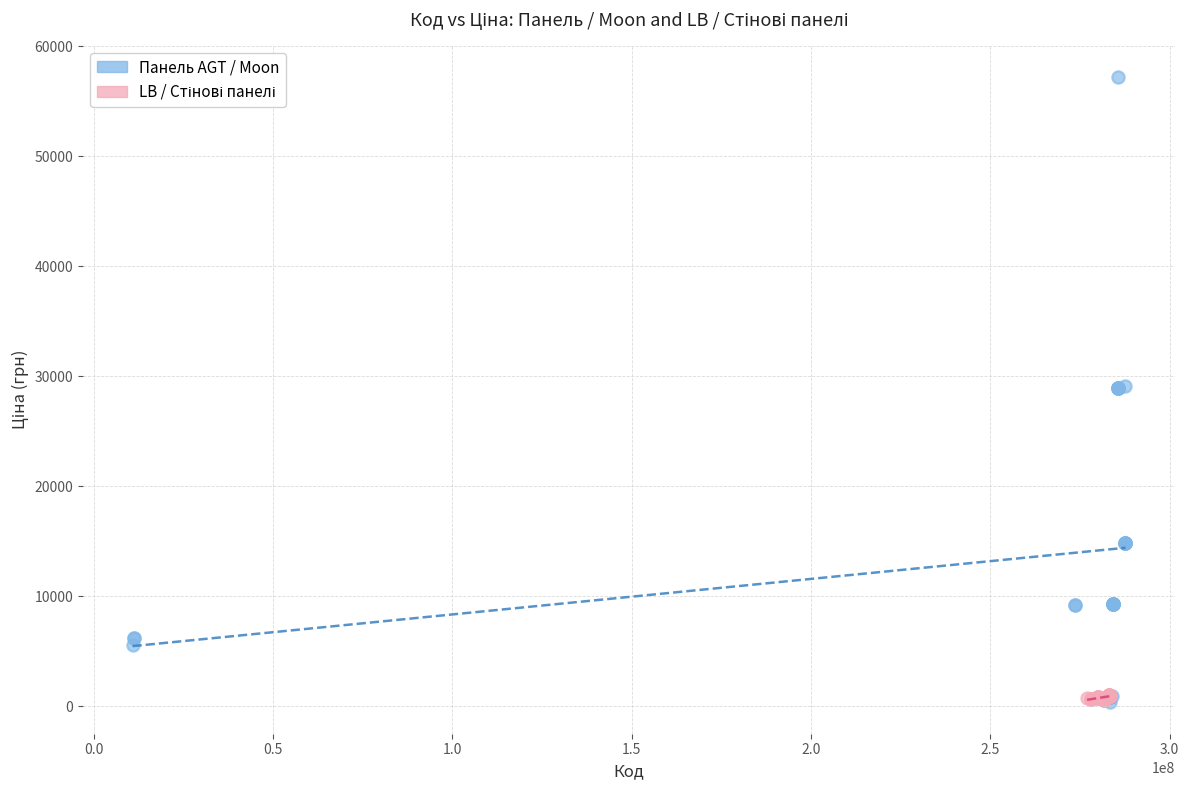

Which series has the largest Y range (max minus min)?

Панель AGT / Moon